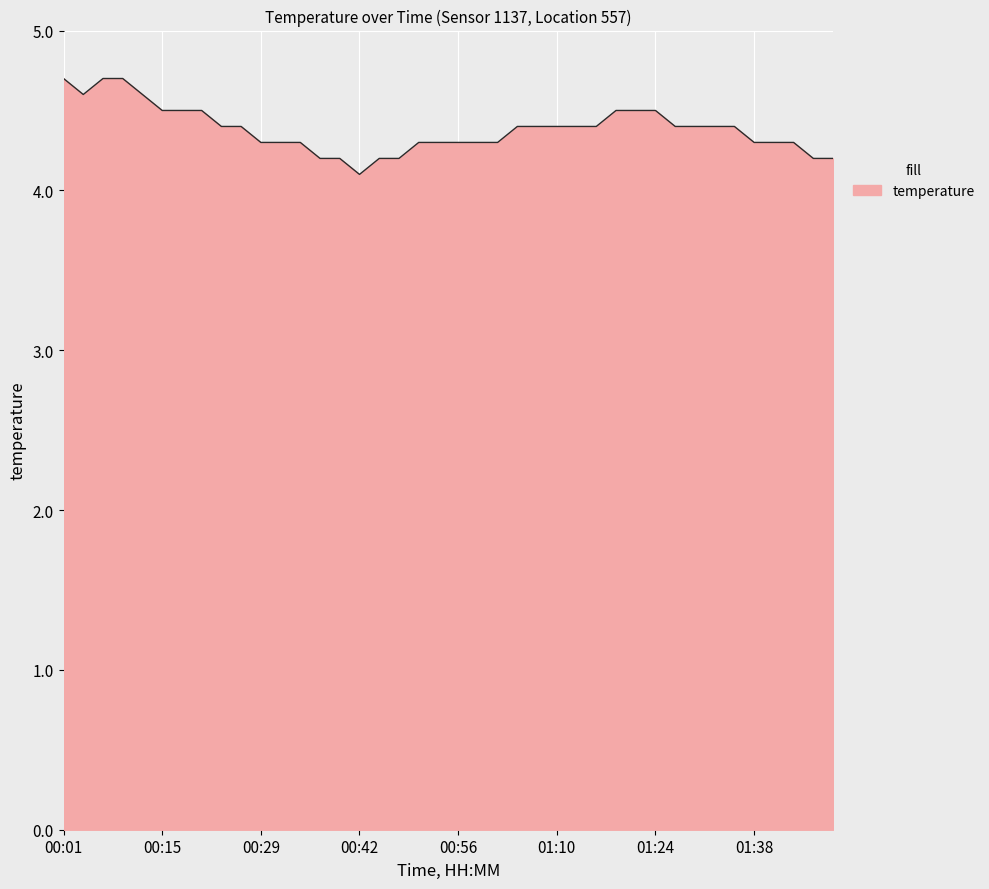

How many lines are shown in the chart?

1